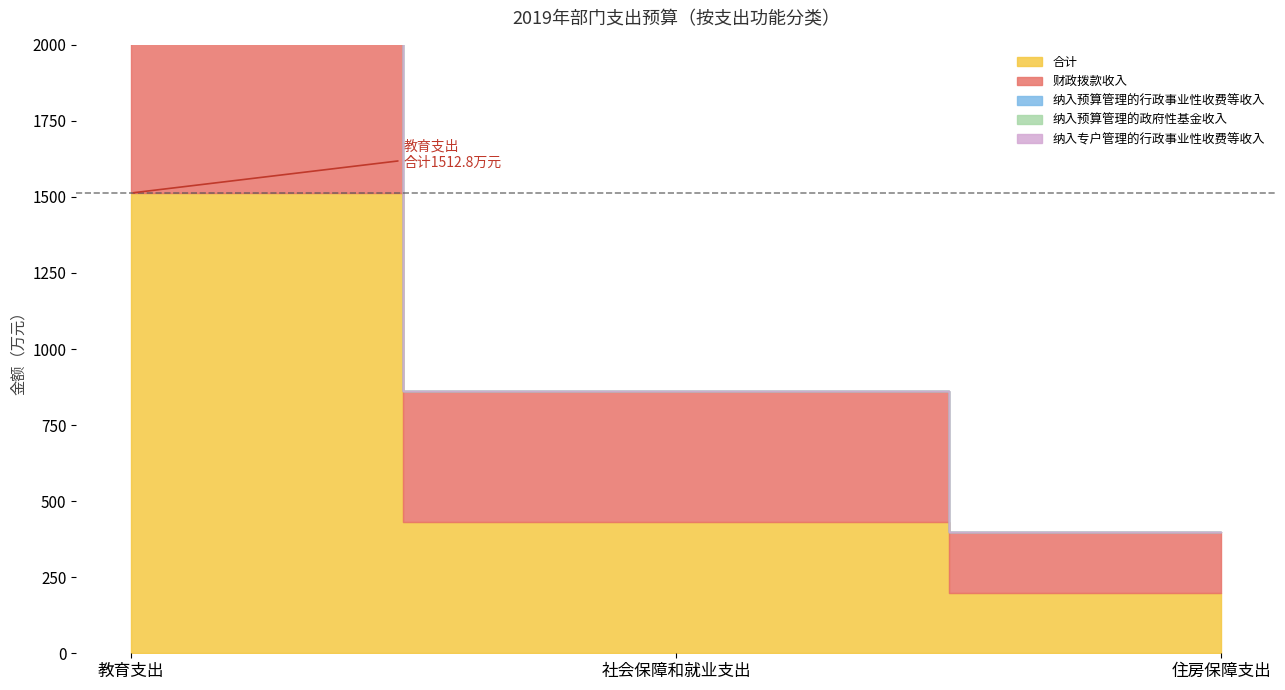

What is the maximum value shown in the chart?

1512.8